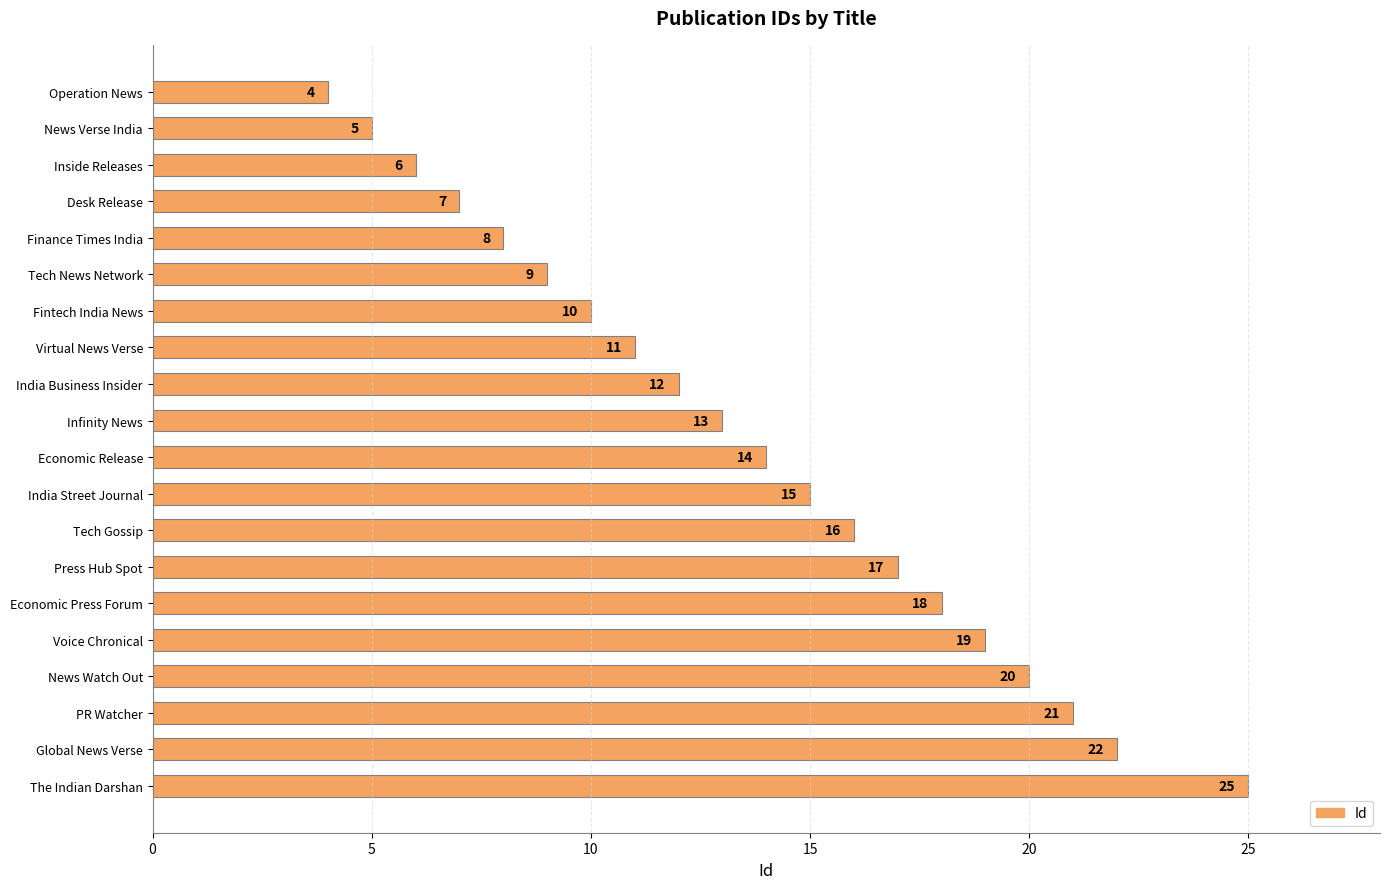

The chart shows a value of 7 at Desk Release. True or false?

True